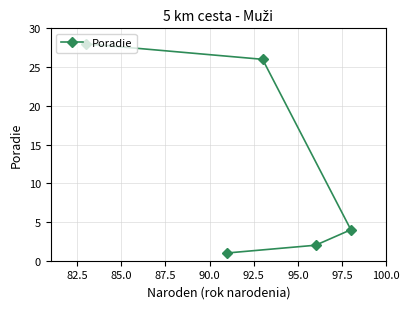

How many distinct data groups are displayed?

1